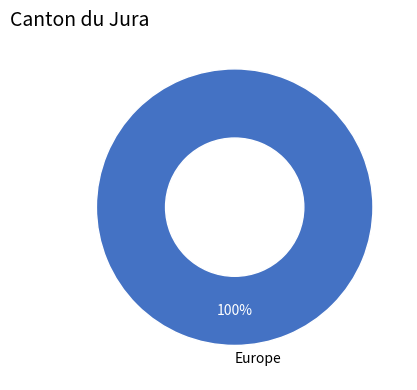

Does Europe account for over 50% of the chart?

Yes